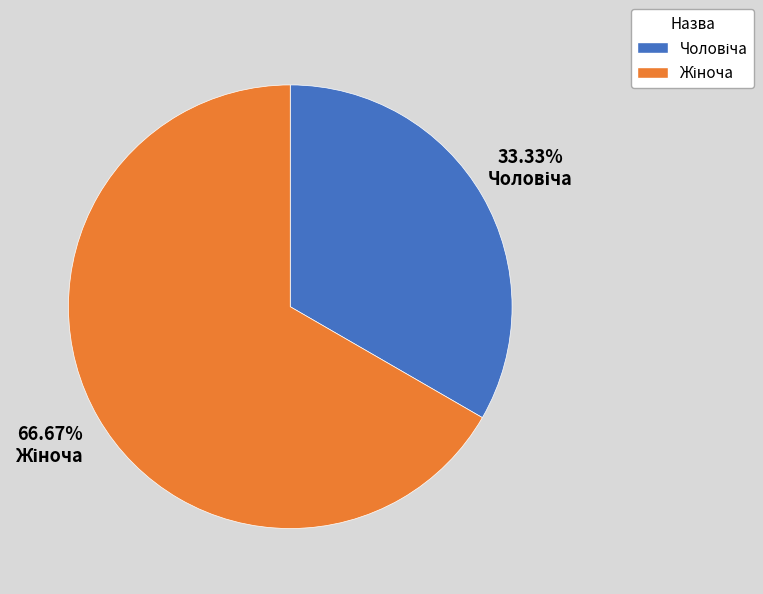

Is there a majority slice in this chart?

Yes